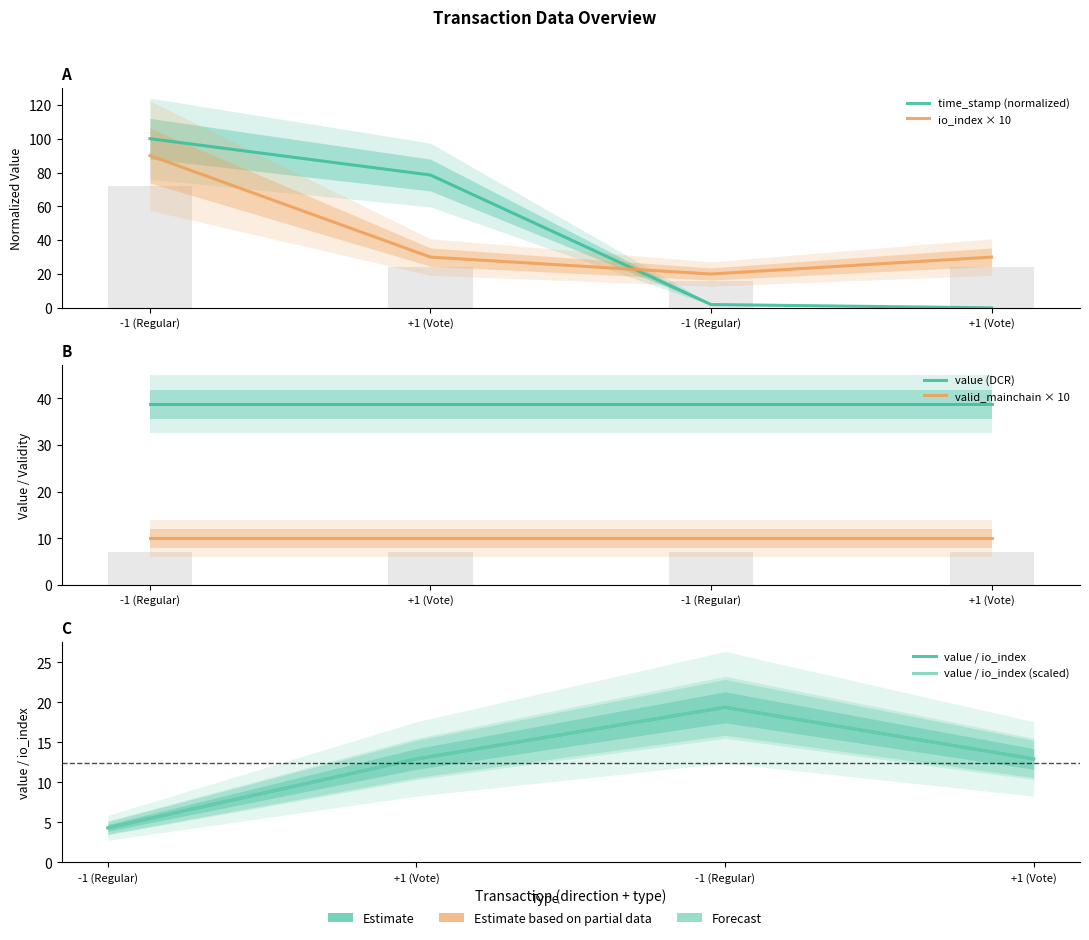

At how many categories does at least one series exceed 31?

4